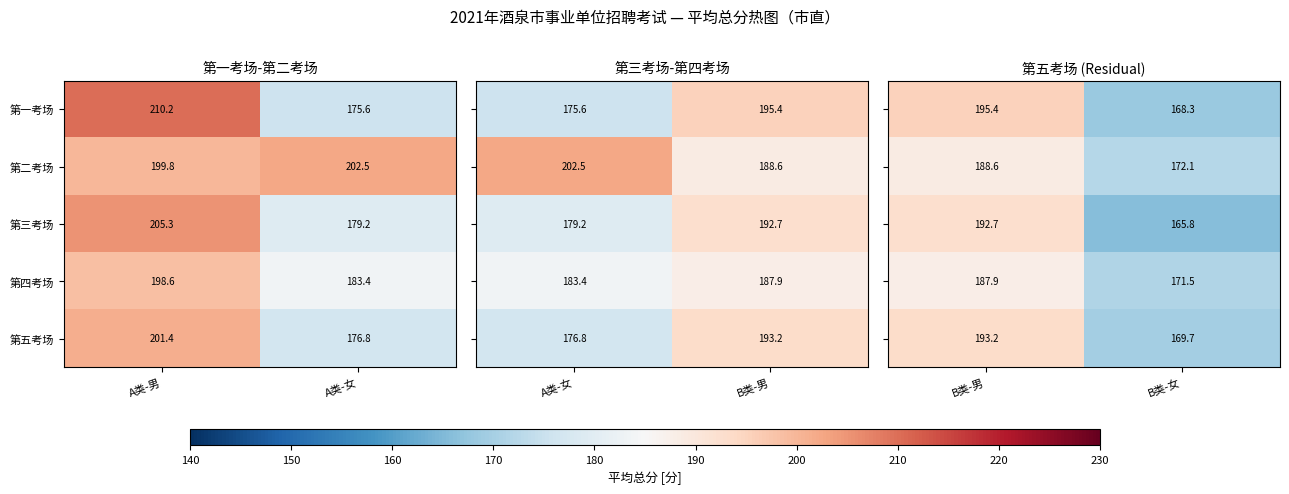

Where does the 第五考场 series first go above 201?

A类-男